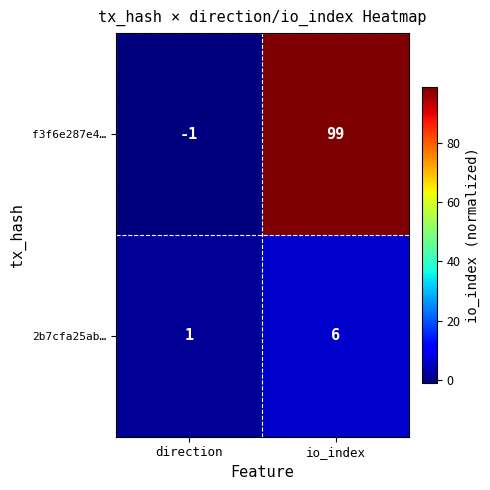

Which label corresponds to the smallest value in the chart?

direction